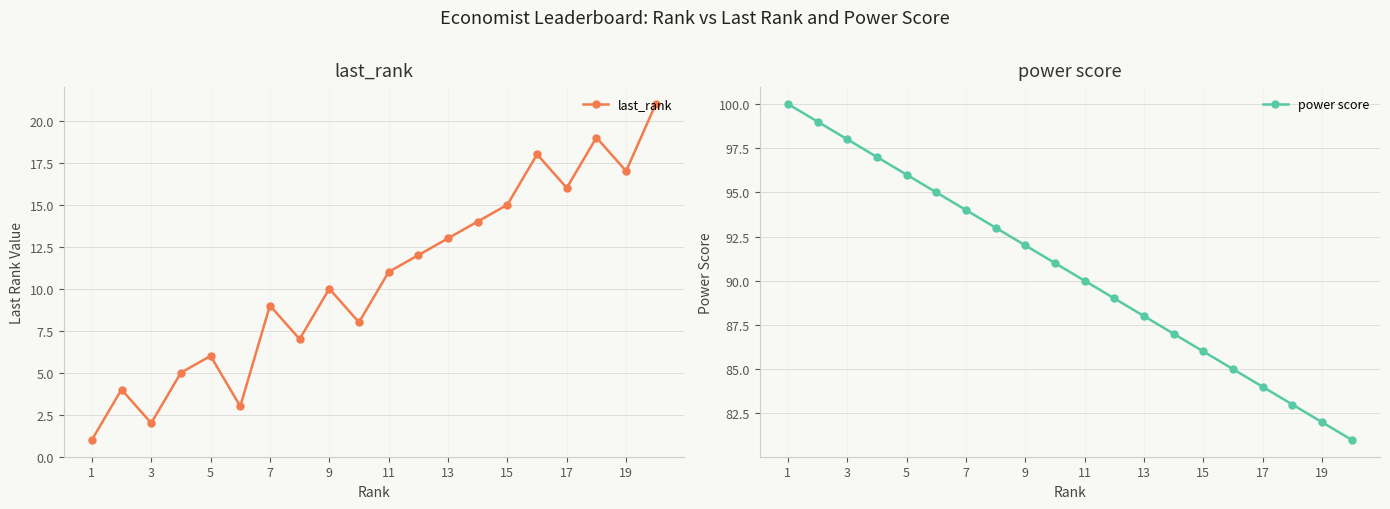

Reading right to left, what are all the values shown in this chart?

last_rank: 21	17	19	16	18	15	14	13	12	11	8	10	7	9	3	6	5	2	4	1
power score: 81	82	83	84	85	86	87	88	89	90	91	92	93	94	95	96	97	98	99	100